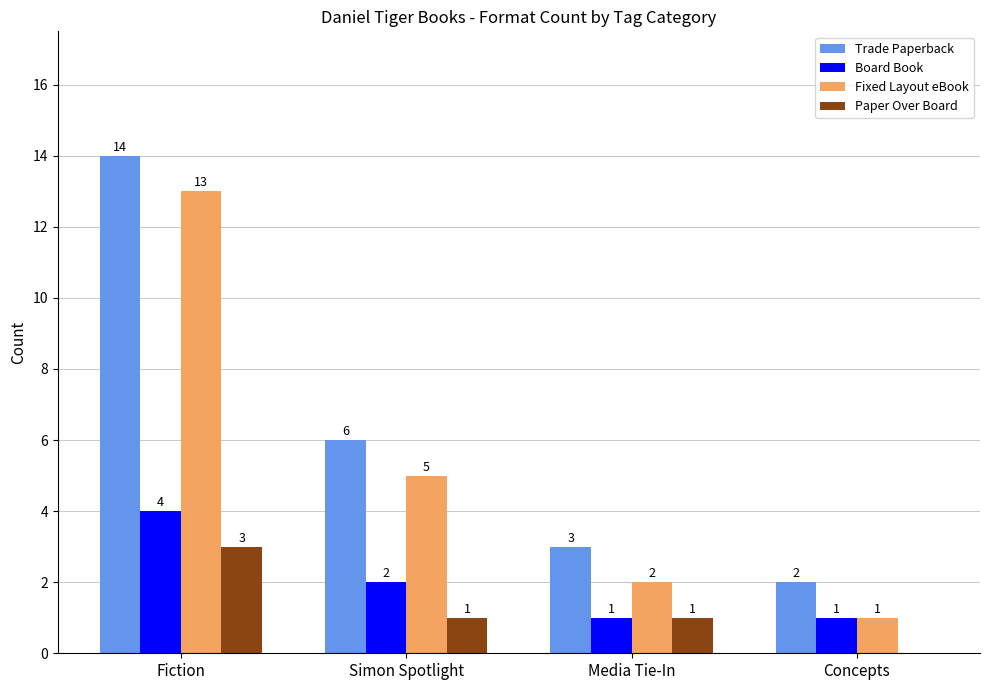

The value of Paper Over Board at Simon Spotlight is 1. True or false?

True